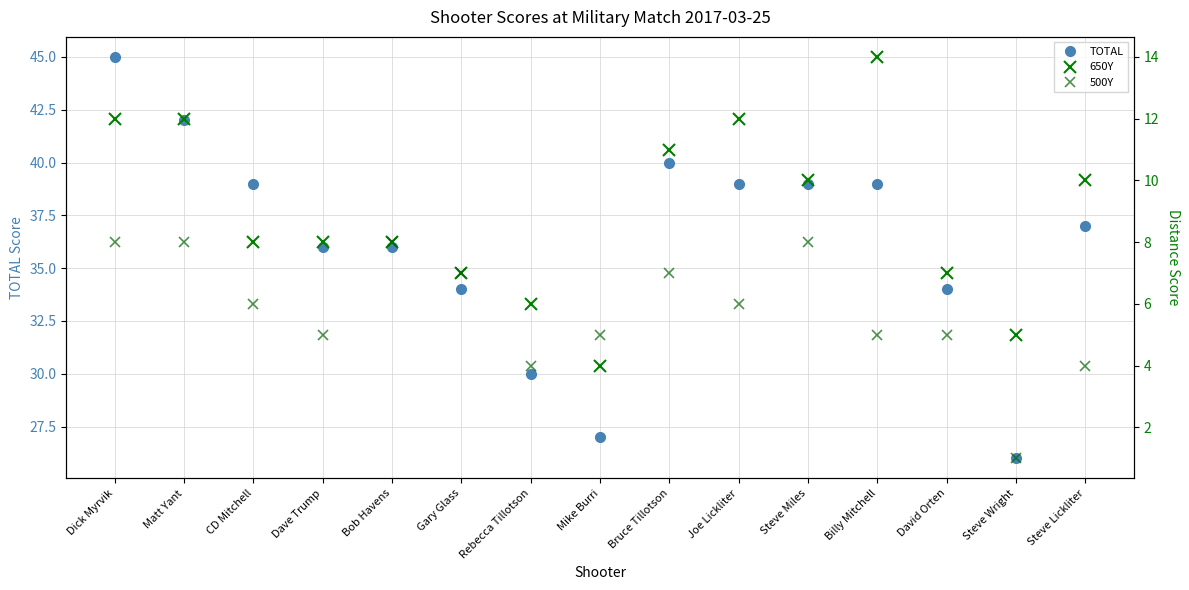

Between Dick Myrvik and Steve Lickliter, which is larger?

Dick Myrvik